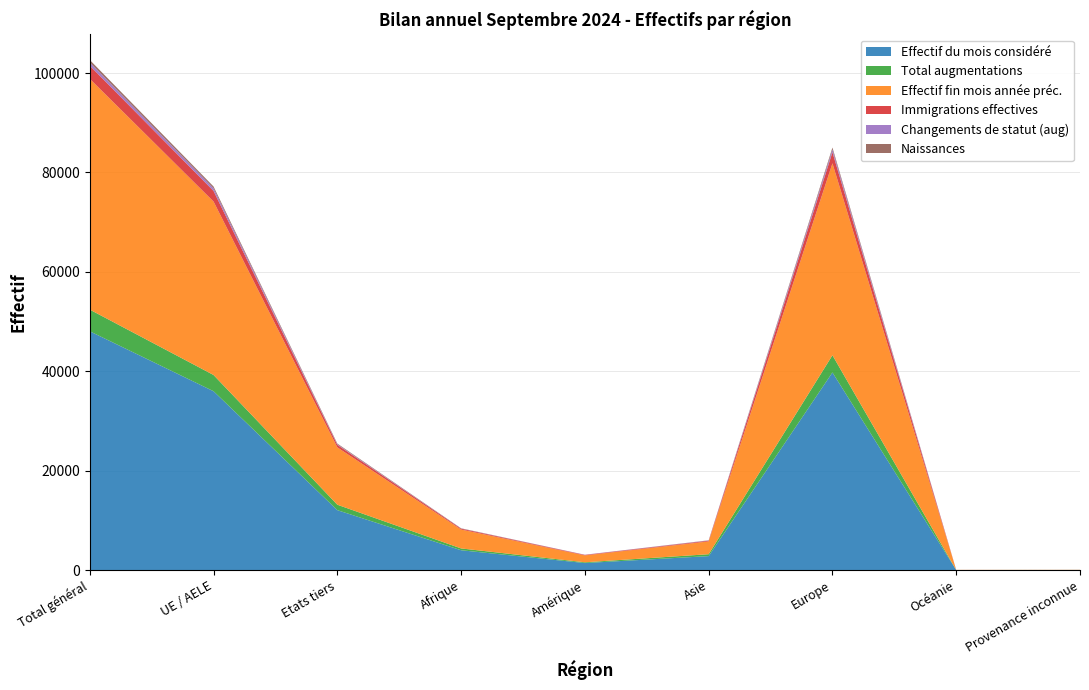

Reading right to left, list all the values displayed in this chart.

Effectif du mois considéré: Provenance inconnue=32	Océanie=21	Europe=39766	Asie=2817	Amérique=1420	Afrique=3995	Etats tiers=12063	UE / AELE=35988	Total général=48051
Total augmentations: Provenance inconnue=1	Océanie=1	Europe=3463	Asie=381	Amérique=152	Afrique=364	Etats tiers=1094	UE / AELE=3268	Total général=4362
Effectif fin mois année préc.: Provenance inconnue=31	Océanie=22	Europe=38623	Asie=2573	Amérique=1389	Afrique=3798	Etats tiers=11538	UE / AELE=34898	Total général=46436
Immigrations effectives: Provenance inconnue=0	Océanie=1	Europe=2221	Asie=144	Amérique=95	Afrique=183	Etats tiers=510	UE / AELE=2134	Total général=2644
Changements de statut (aug): Provenance inconnue=0	Océanie=0	Europe=571	Asie=42	Amérique=36	Afrique=21	Etats tiers=116	UE / AELE=554	Total général=670
Naissances: Provenance inconnue=0	Océanie=0	Europe=378	Asie=42	Amérique=4	Afrique=54	Etats tiers=139	UE / AELE=339	Total général=478